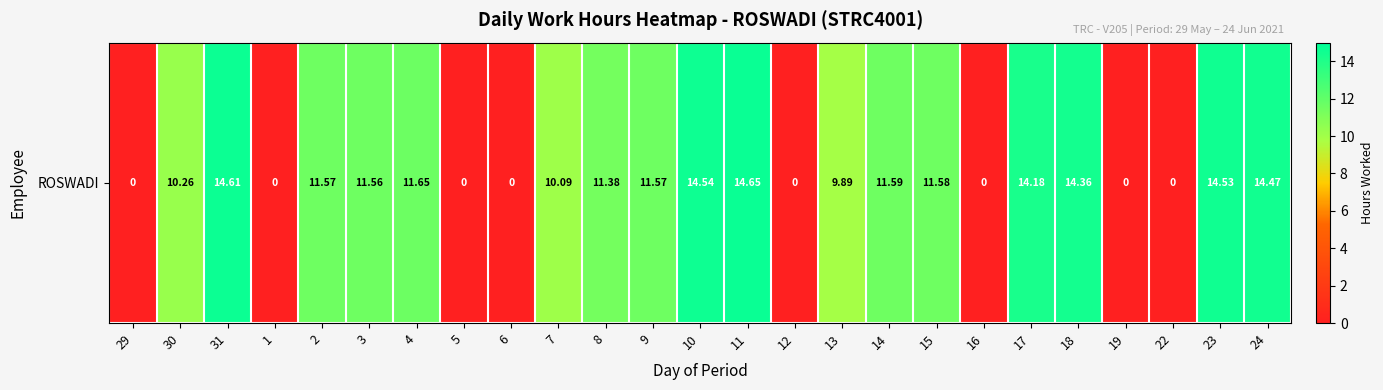

What is the difference between the second highest and second lowest values?

14.6